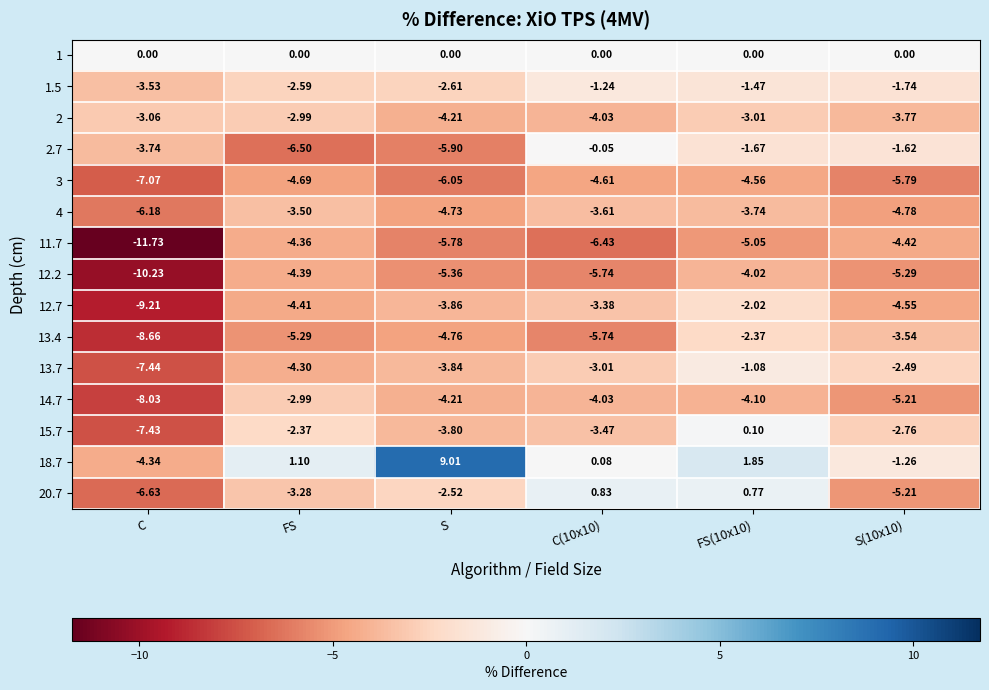

Is the value of 12.2 at S greater than the value of 20.7 at S?

No